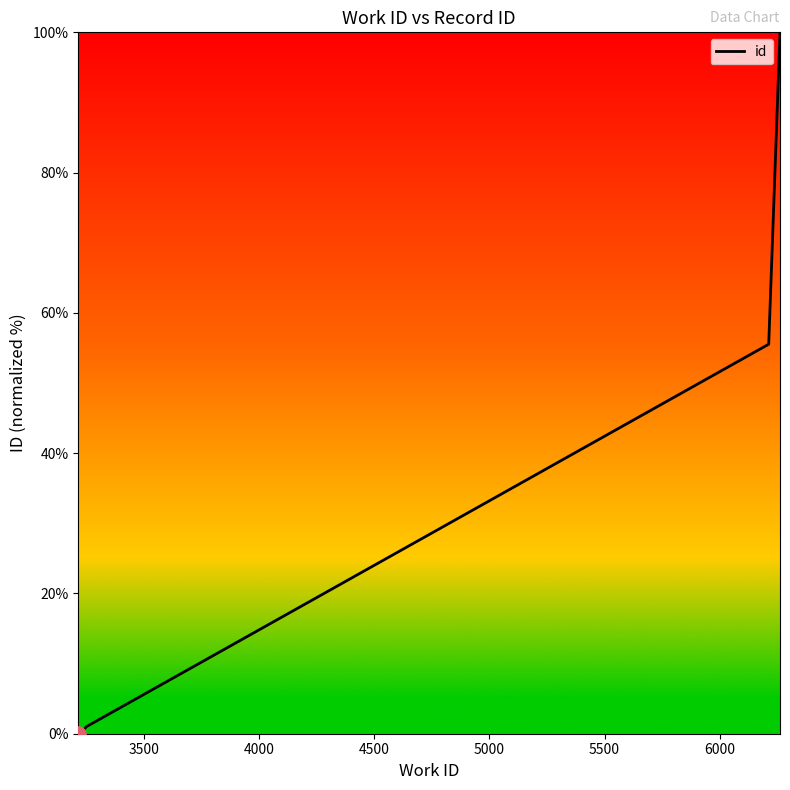

What is the greatest value displayed?

100.0